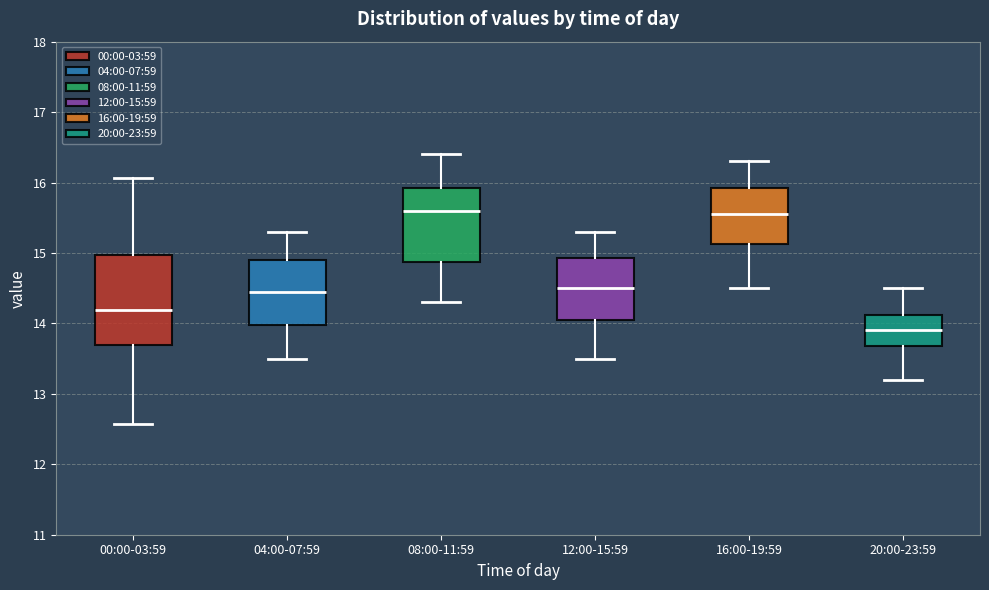

Which box has the lowest median line?

20:00-23:59